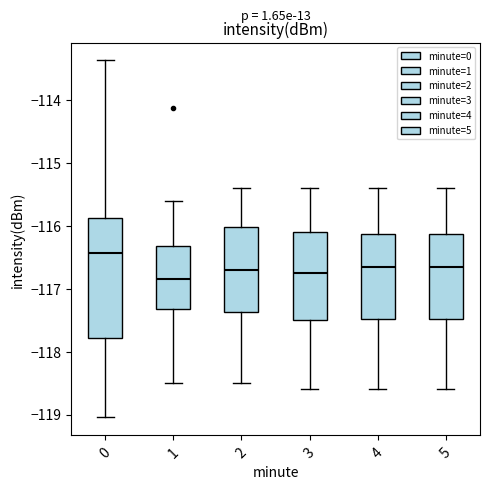

Reading left to right, transcribe this box plot: for each box, give where its median line is, the range the box spans, and where its two whiskers end, as read against the y-axis. The values are not printed on the chart, so give them approximately, as read against the axis.

0: median -116.4, box -117.8 to -115.9, whiskers -119.0 to -113.4
1: median -116.8, box -117.3 to -116.3, whiskers -118.5 to -115.6
2: median -116.7, box -117.4 to -116.0, whiskers -118.5 to -115.4
3: median -116.7, box -117.5 to -116.1, whiskers -118.6 to -115.4
4: median -116.6, box -117.5 to -116.1, whiskers -118.6 to -115.4
5: median -116.6, box -117.5 to -116.1, whiskers -118.6 to -115.4